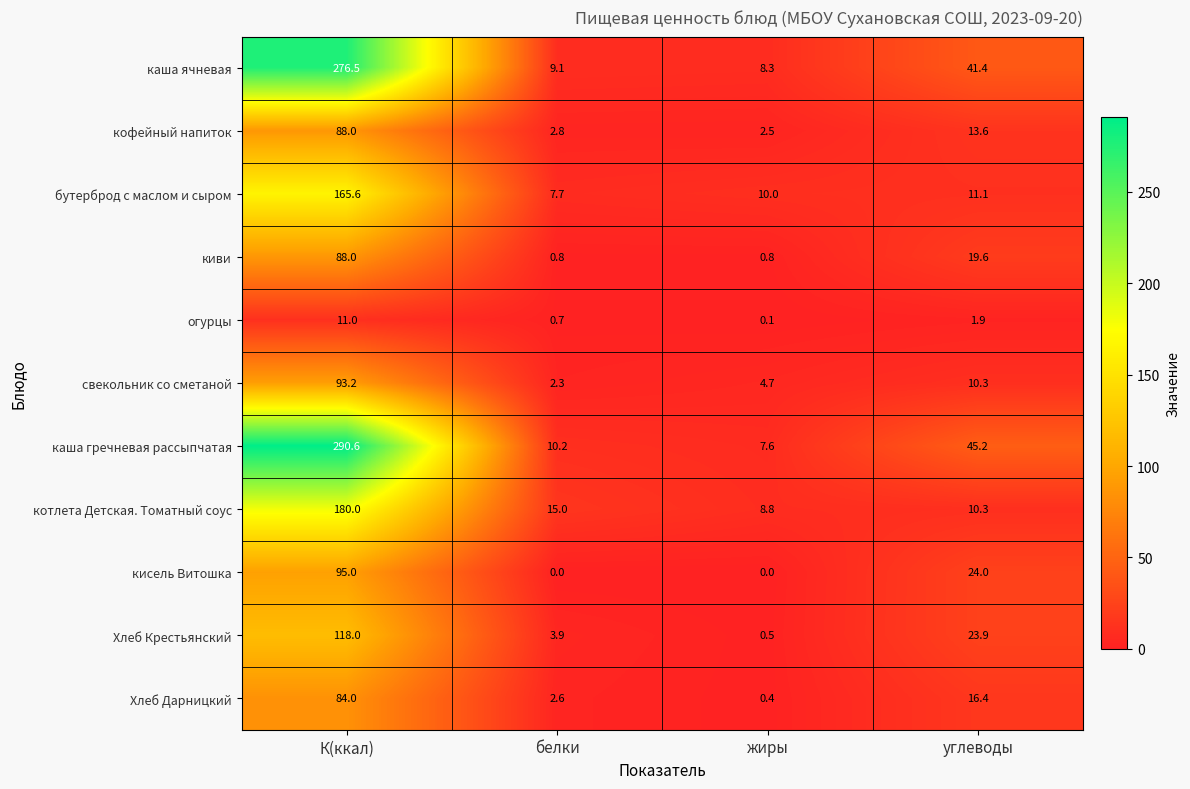

List the labels in order of кофейный напиток value, largest first.

К(ккал), углеводы, белки, жиры